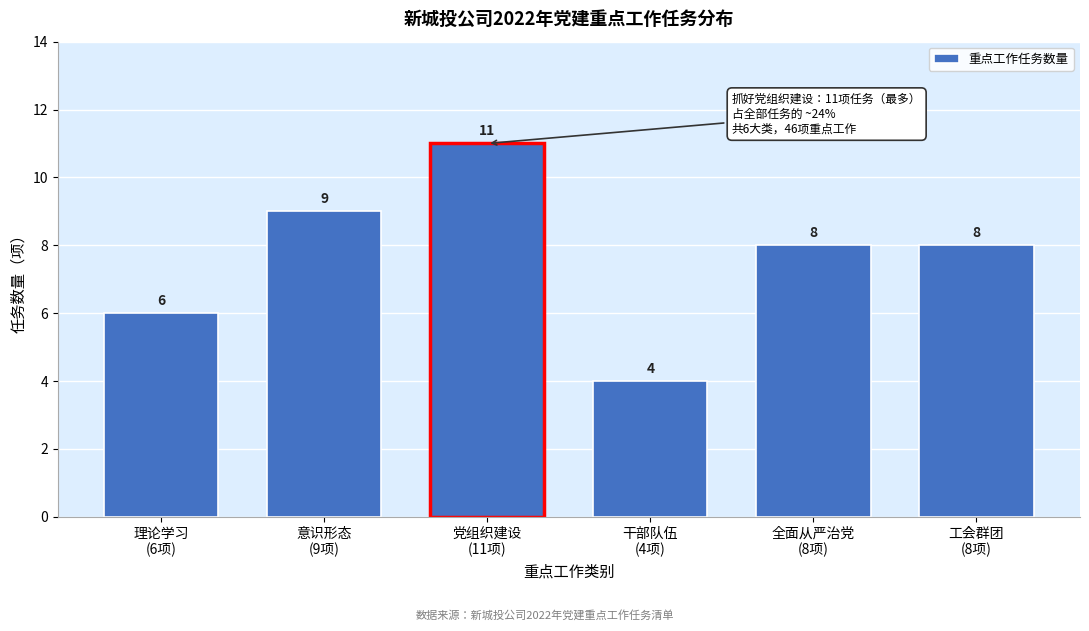

Reading right to left, transcribe all the data shown in this chart.

8	8	4	11	9	6